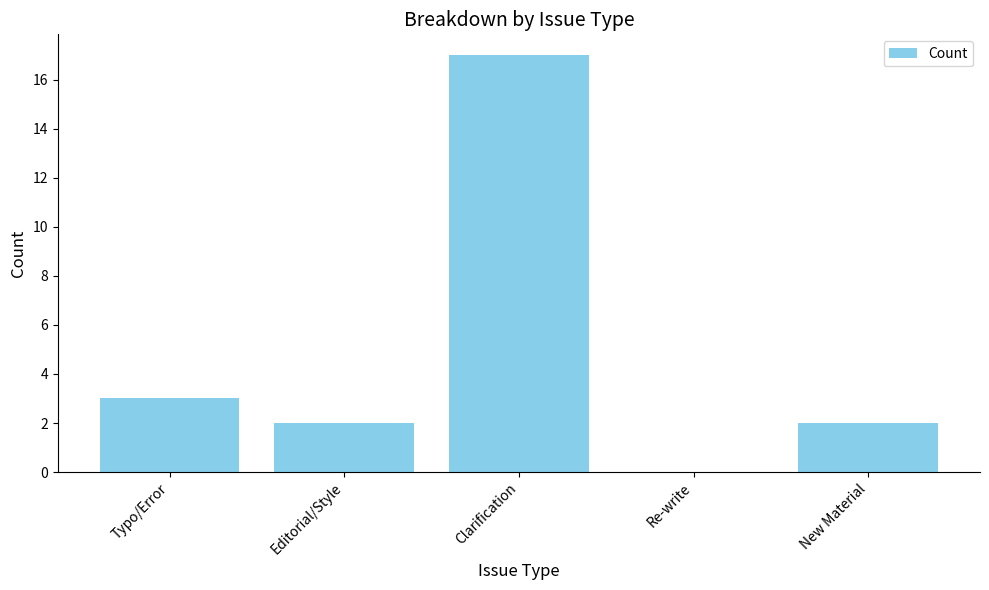

What is the average value?

5